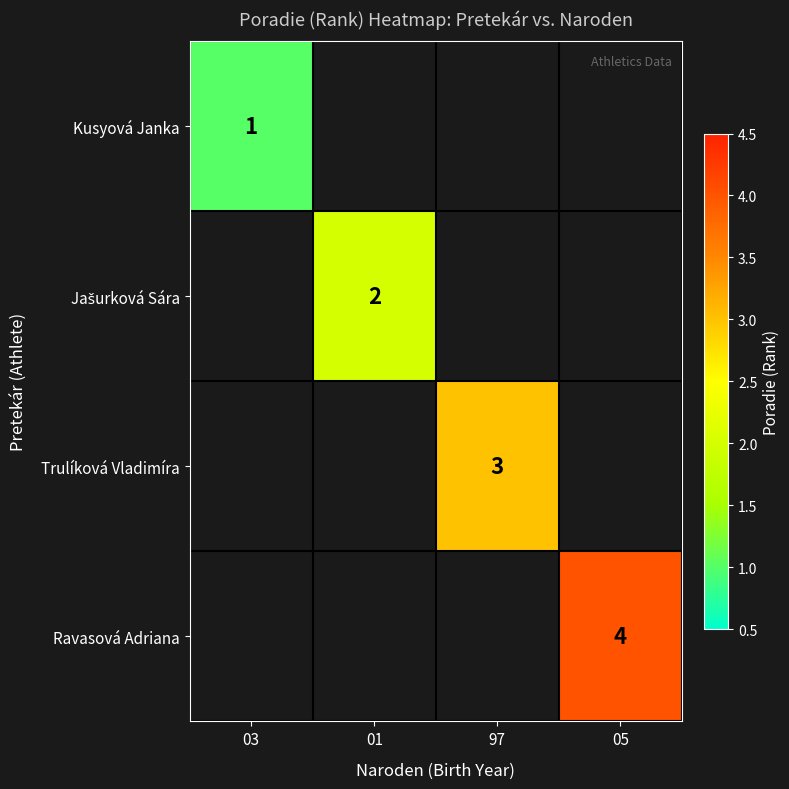

The value of Ravasová Adriana at 05 is 4. True or false?

True